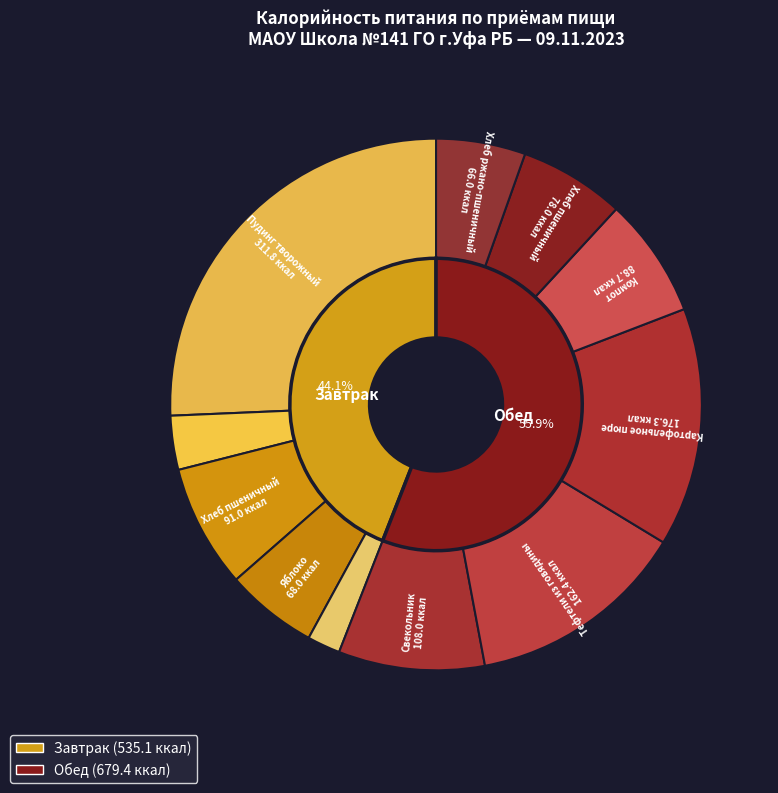

Do Завтрак and Обед together represent more than half of the pie?

Yes